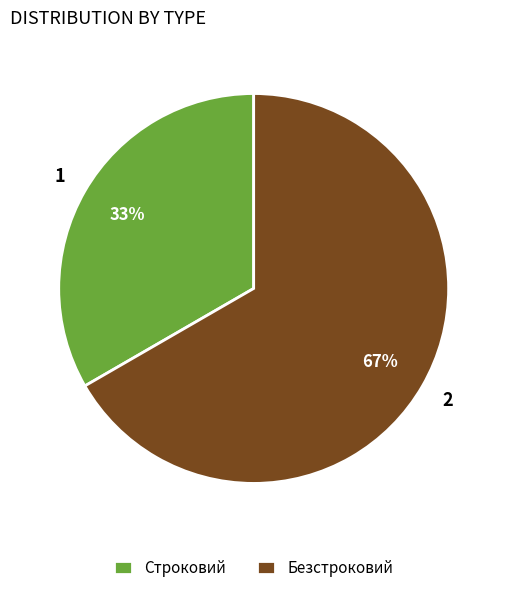

What is the smallest slice in the pie chart?

Строковий